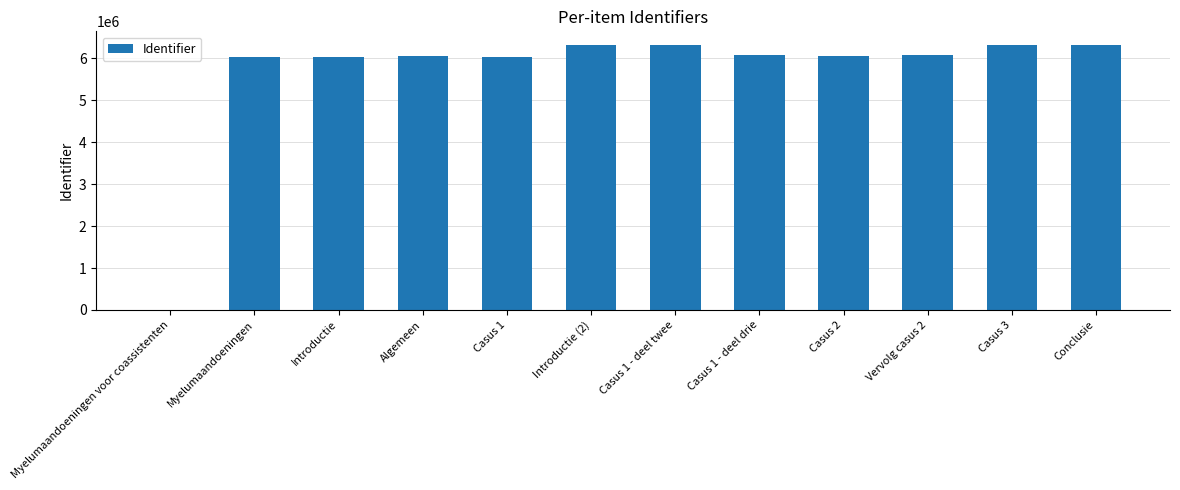

True or false: the data shows 9234700 at Conclusie.

False